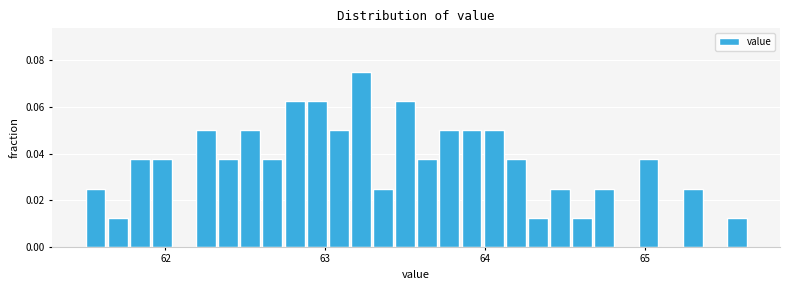

Read against the x-axis, roughly where is the centre of the tallest bar?

63.2